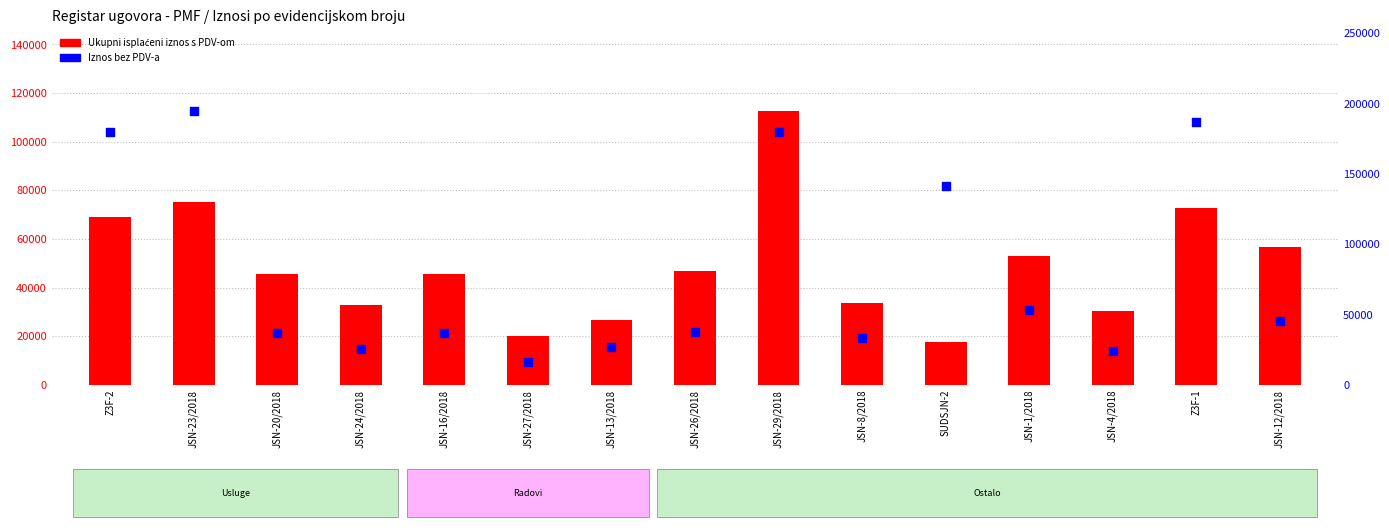

At how many categories does at least one series exceed 132176?

5